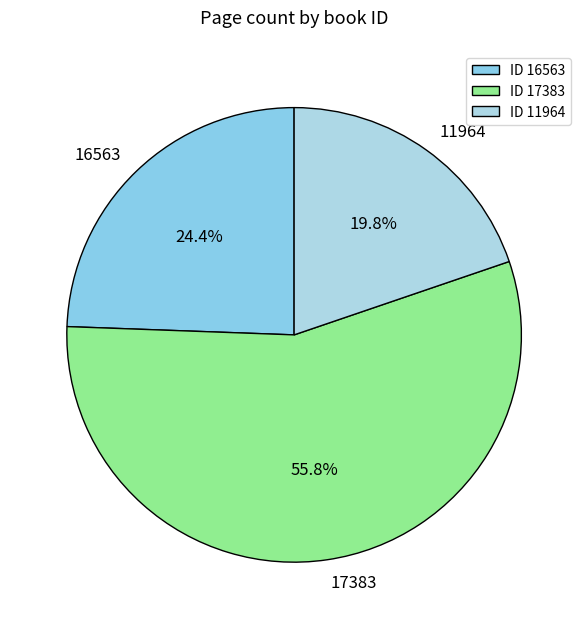

Which slice is the largest?

17383